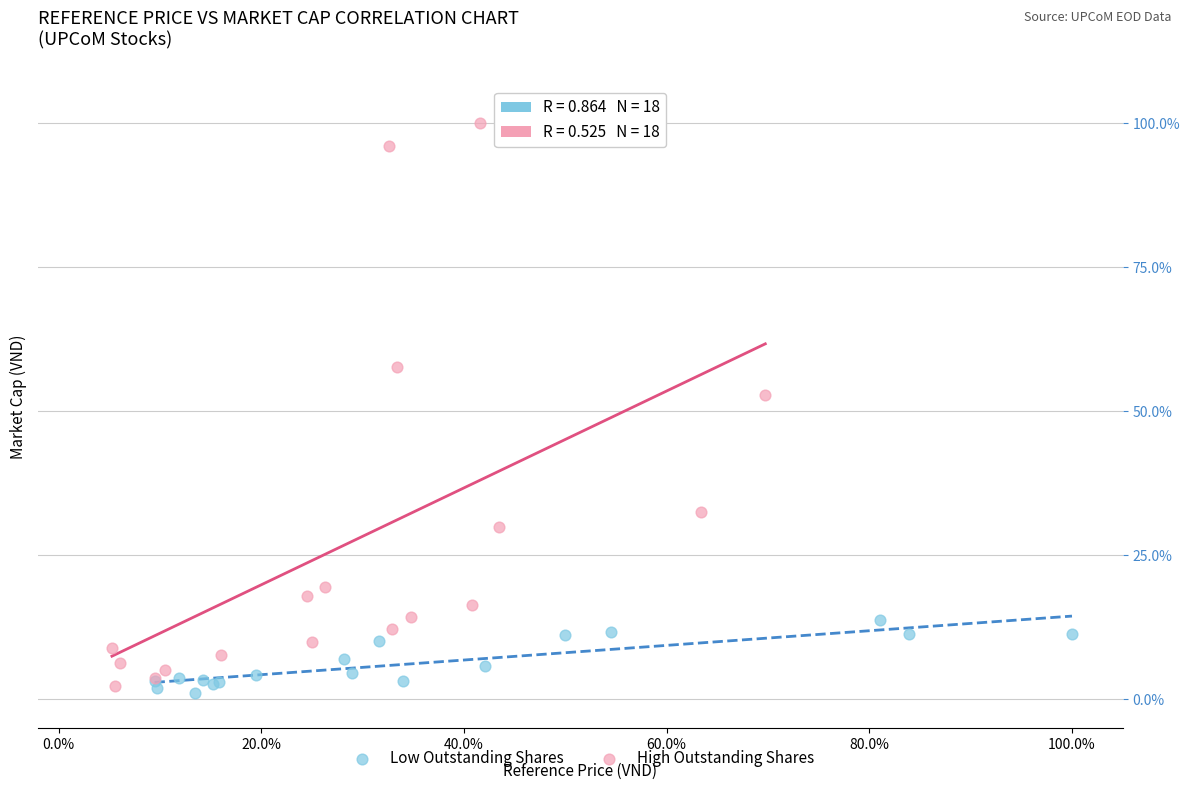

Which series reaches the maximum Y coordinate?

High Outstanding Shares